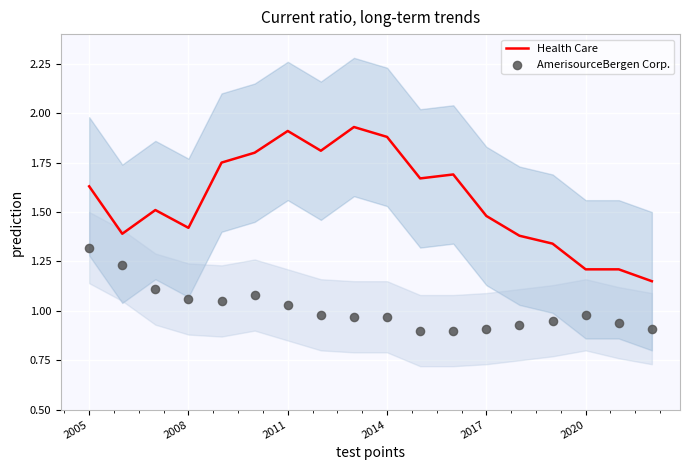

At which category is the sum across all series the highest?

2005